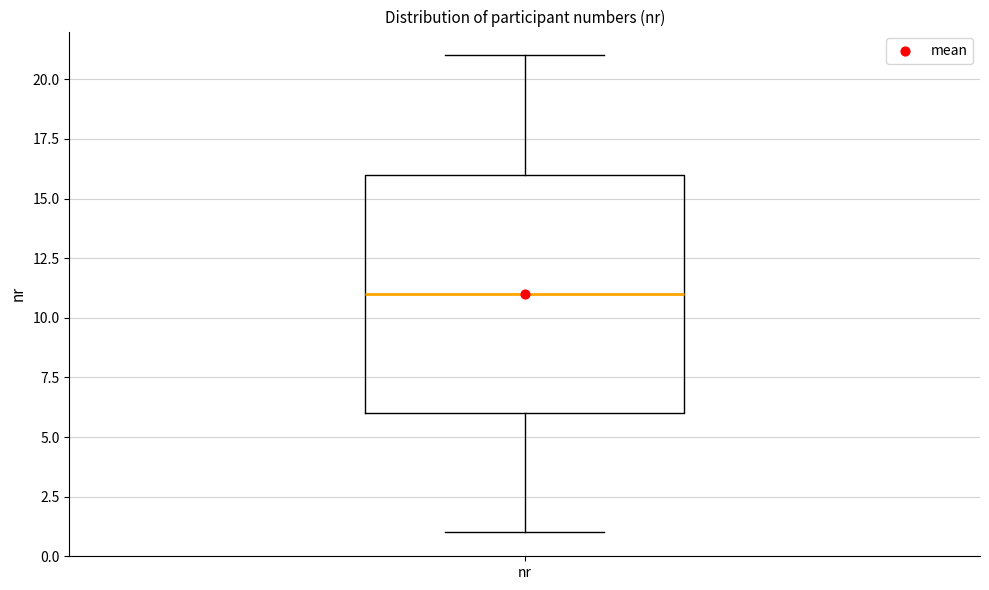

Read this box plot against the y-axis: the position of the median line, the range covered by the box, and the ends of both whiskers. The values are not printed on the chart, so give them approximately, as read against the axis.

median 11, box 6 to 16, whiskers 1 to 21